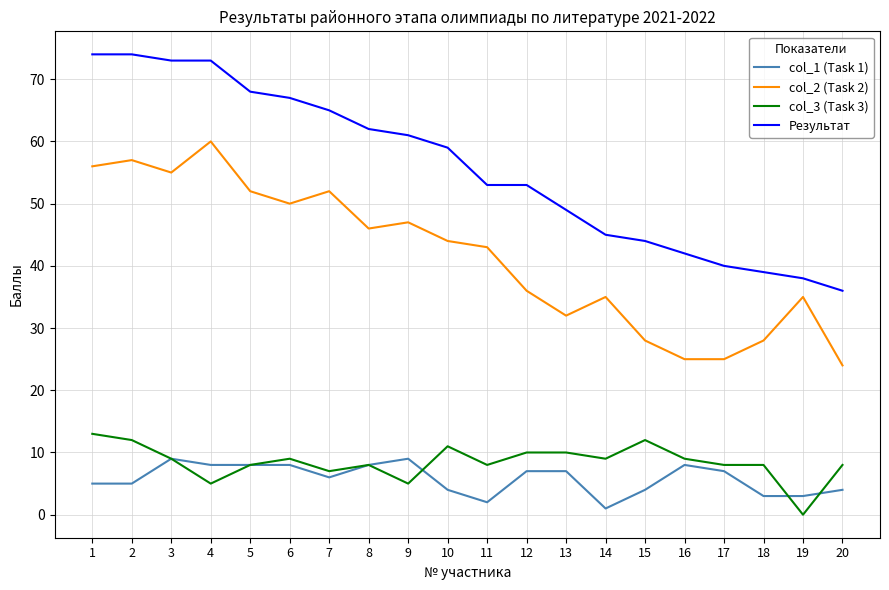

Which series changed the most between 5 and 12?

col_2 (Task 2)